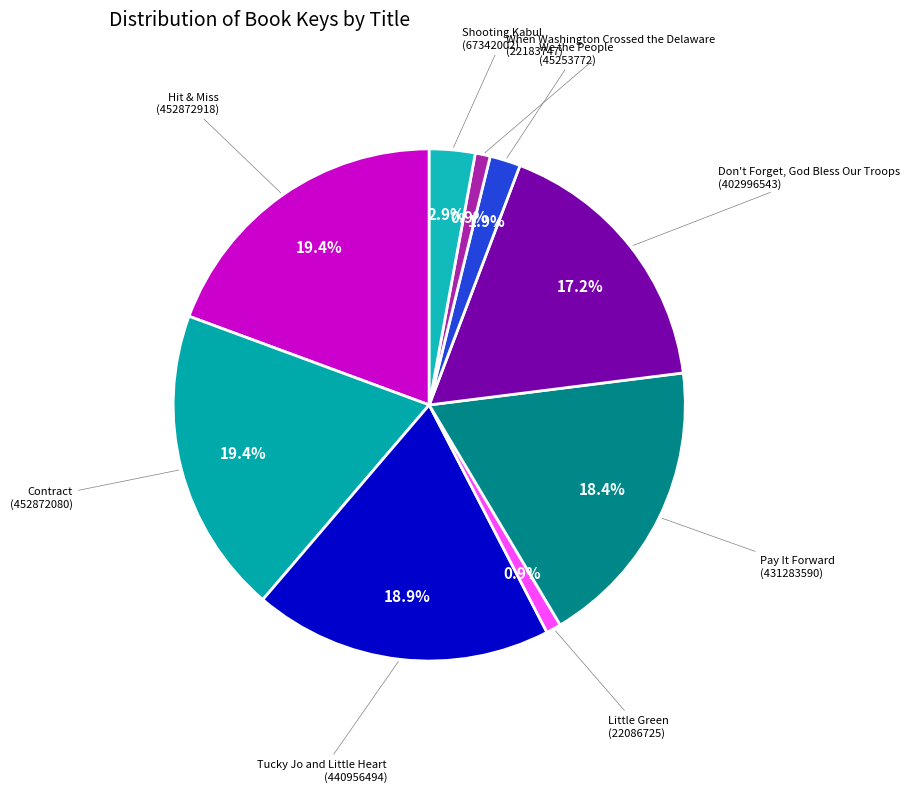

How many slices are in this pie chart?

9